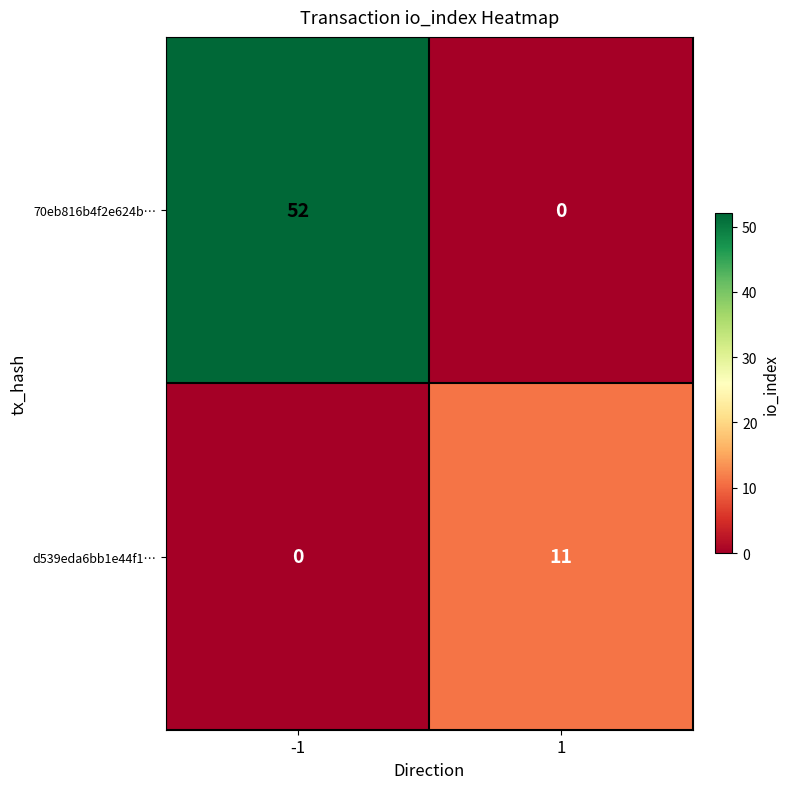

Read the 70eb816b4f2e624b… value at -1.

52